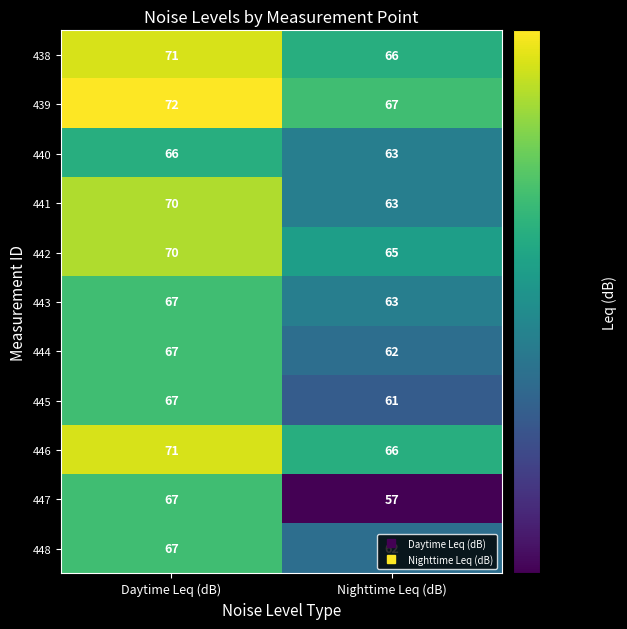

Between Daytime Leq (dB) and Nighttime Leq (dB), which series saw the biggest shift?

447